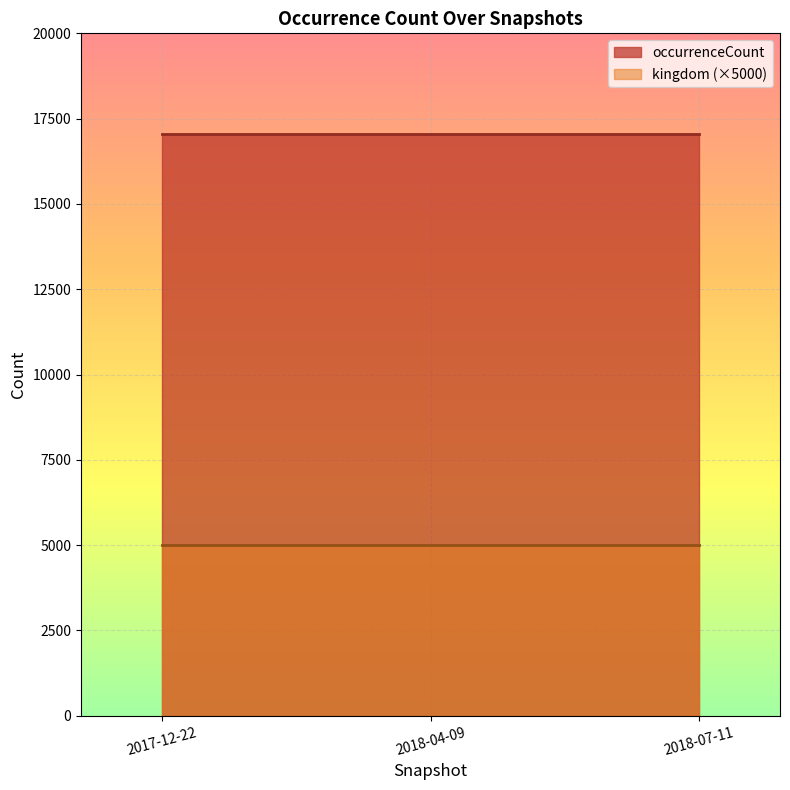

Which series has the largest range (max minus min)?

occurrenceCount